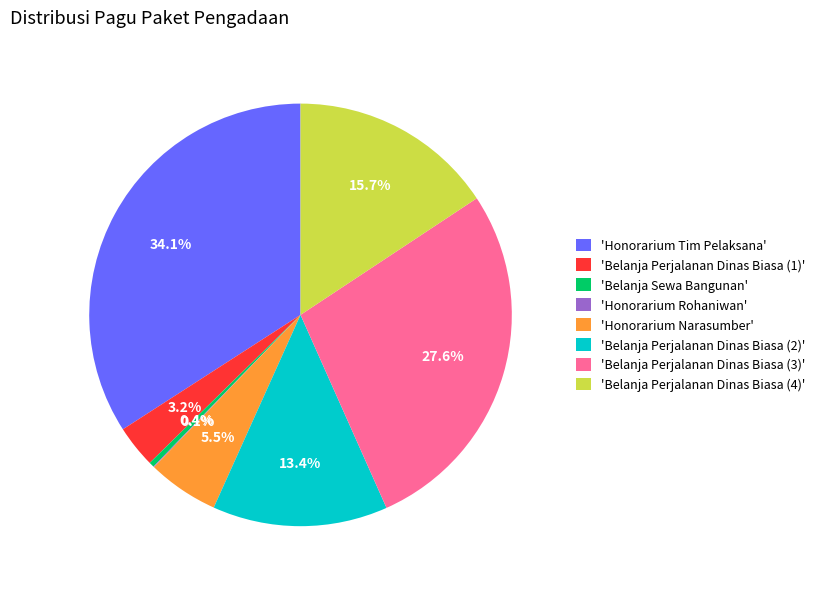

What is the largest slice in the pie chart?

'Honorarium Tim Pelaksana'